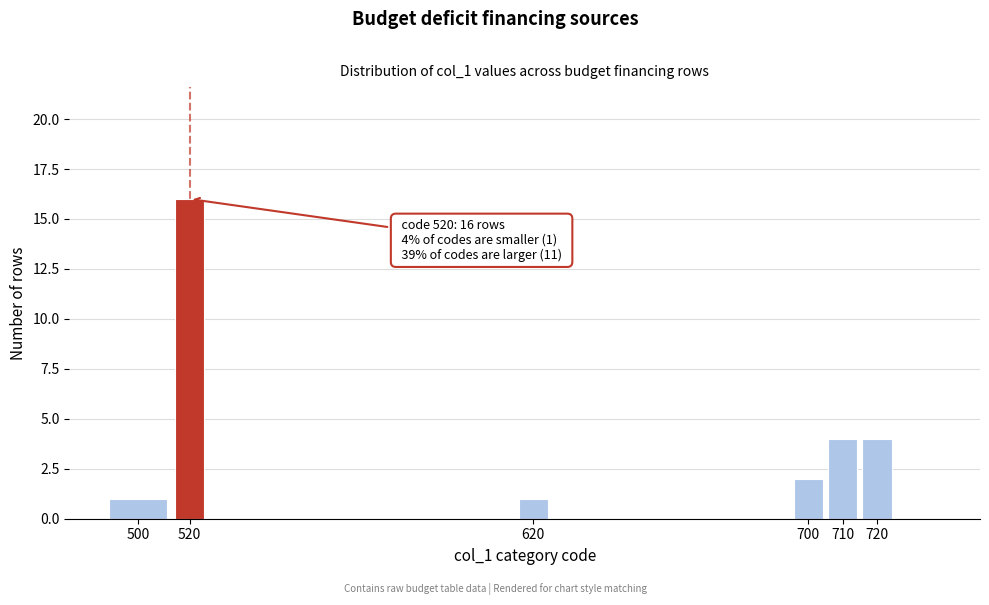

Reading left to right, what are all the values shown in this chart?

1	16	1	2	4	4